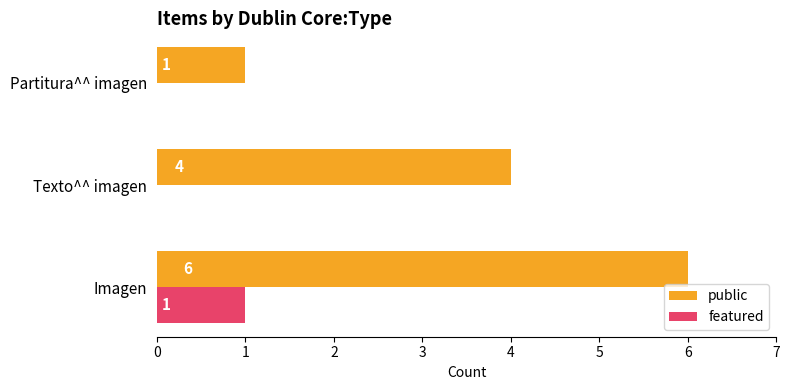

How many data points in featured are above 0?

1